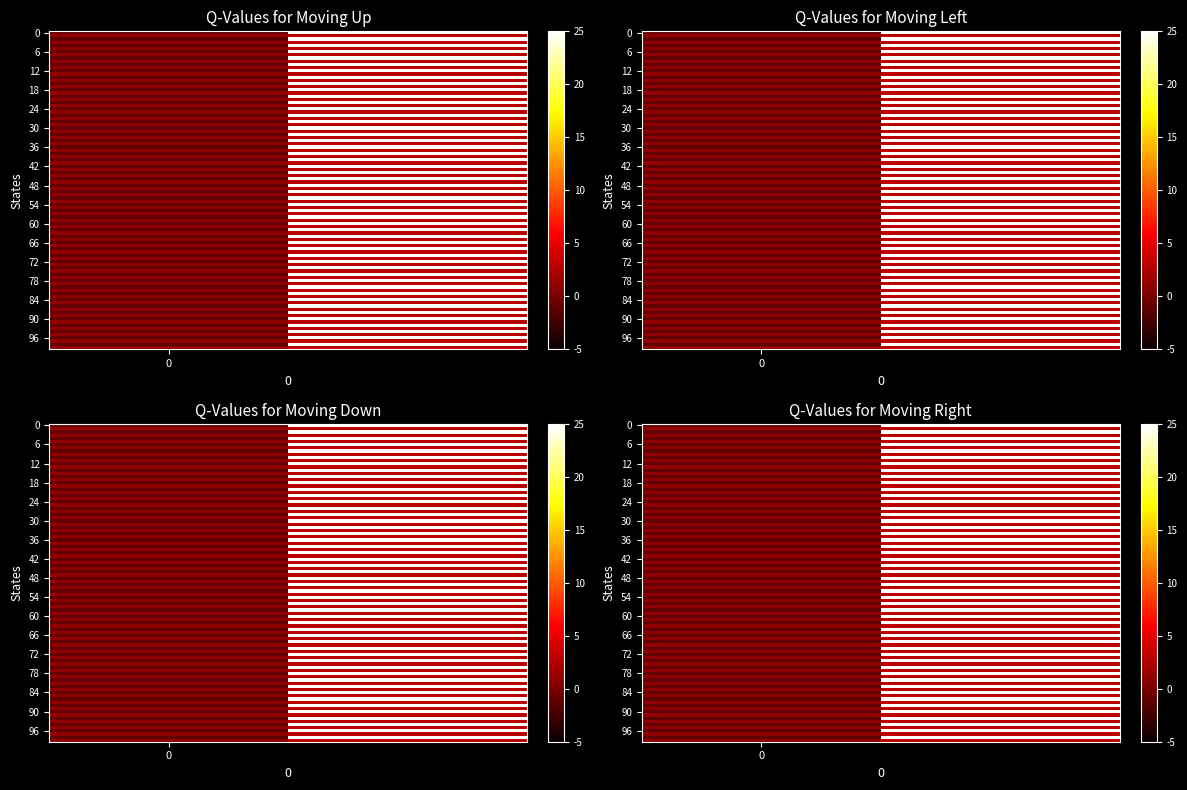

True or false: c9c464c75110704861fe338c3a9e0bbb37798c3 has a value of 109 at 1.

False